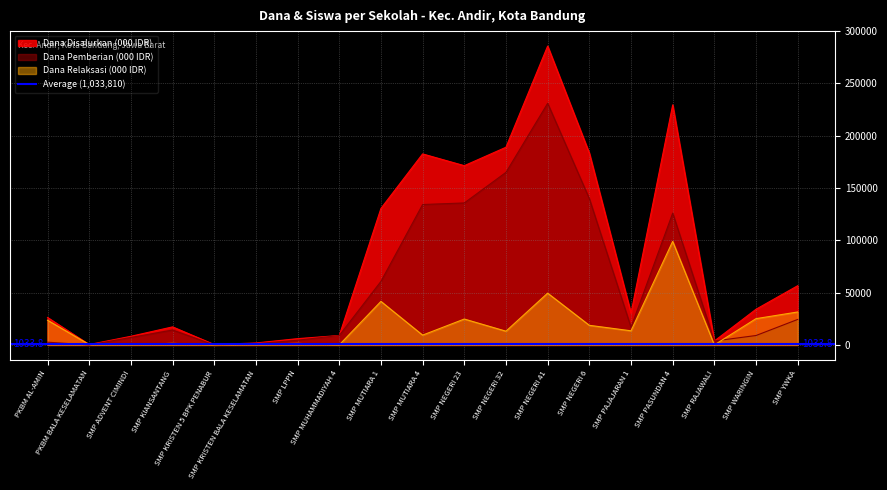

Count the number of categories in the chart.

19